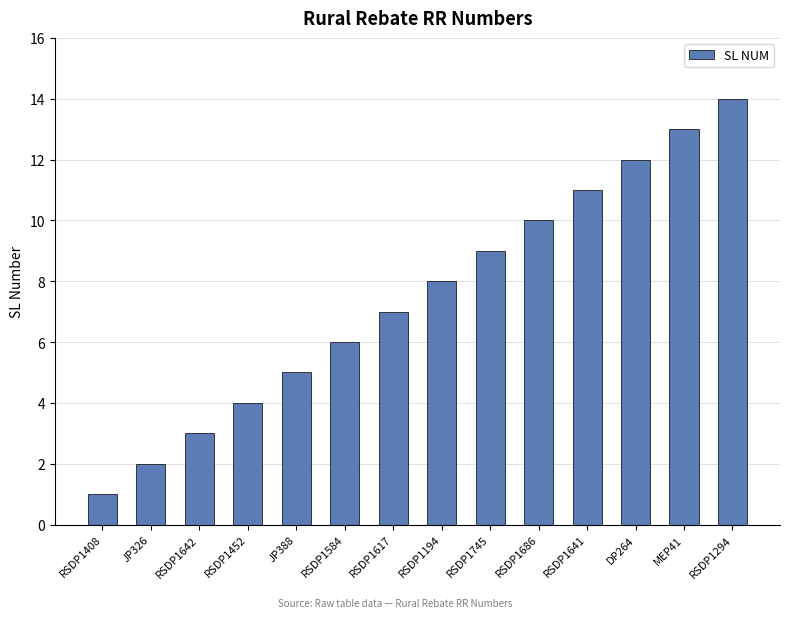

What is the change in value from RSDP1642 to RSDP1452?

+1